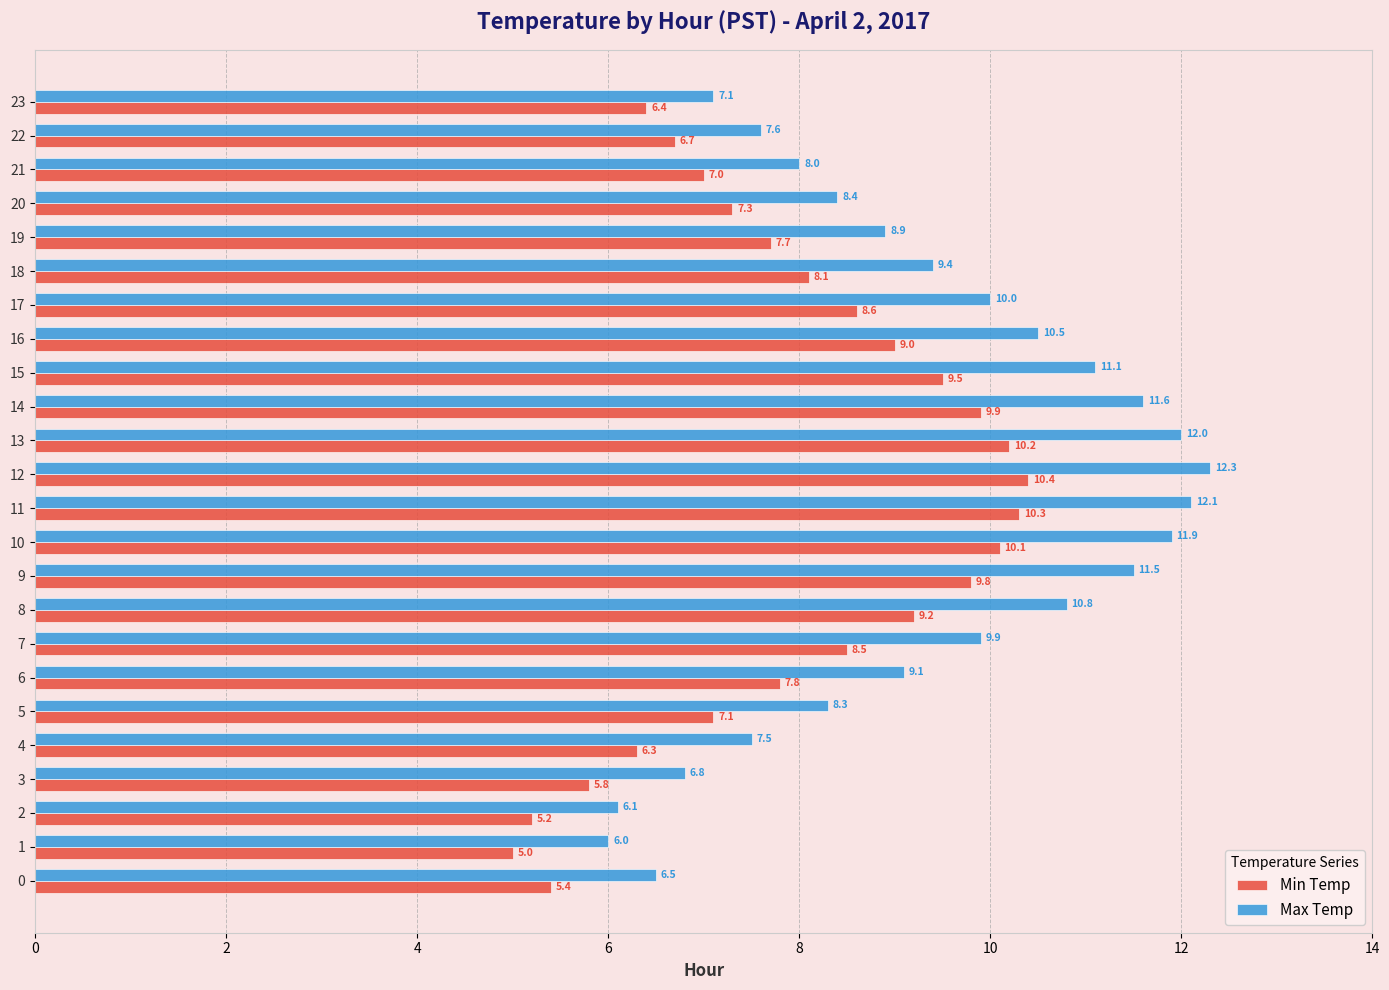

Which category has the highest value in the Min Temp series?

12